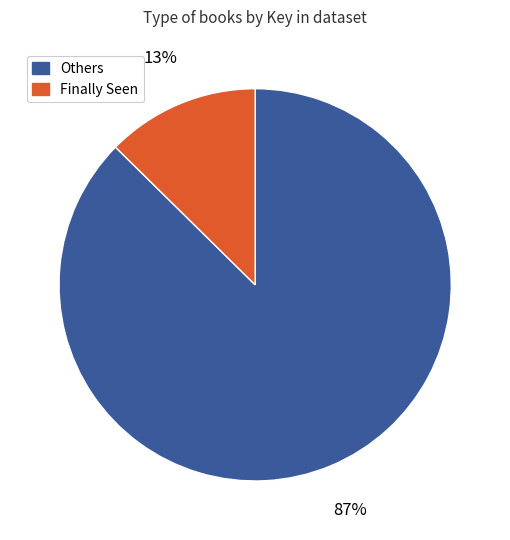

Which slice is the smallest?

Finally Seen